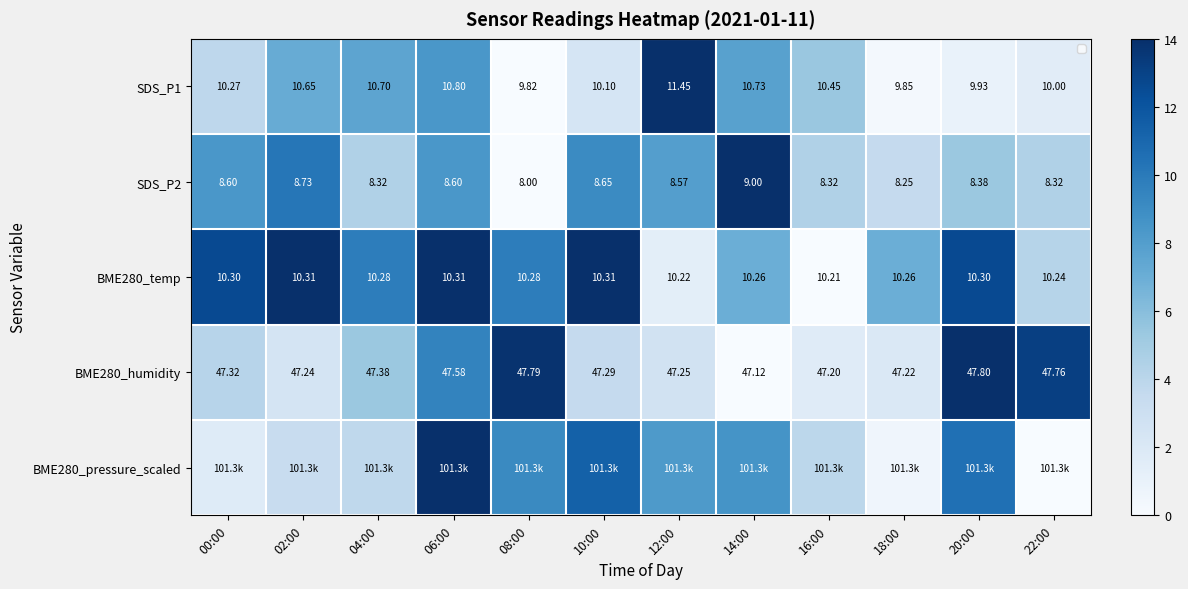

At how many categories does at least one series exceed 13?

8